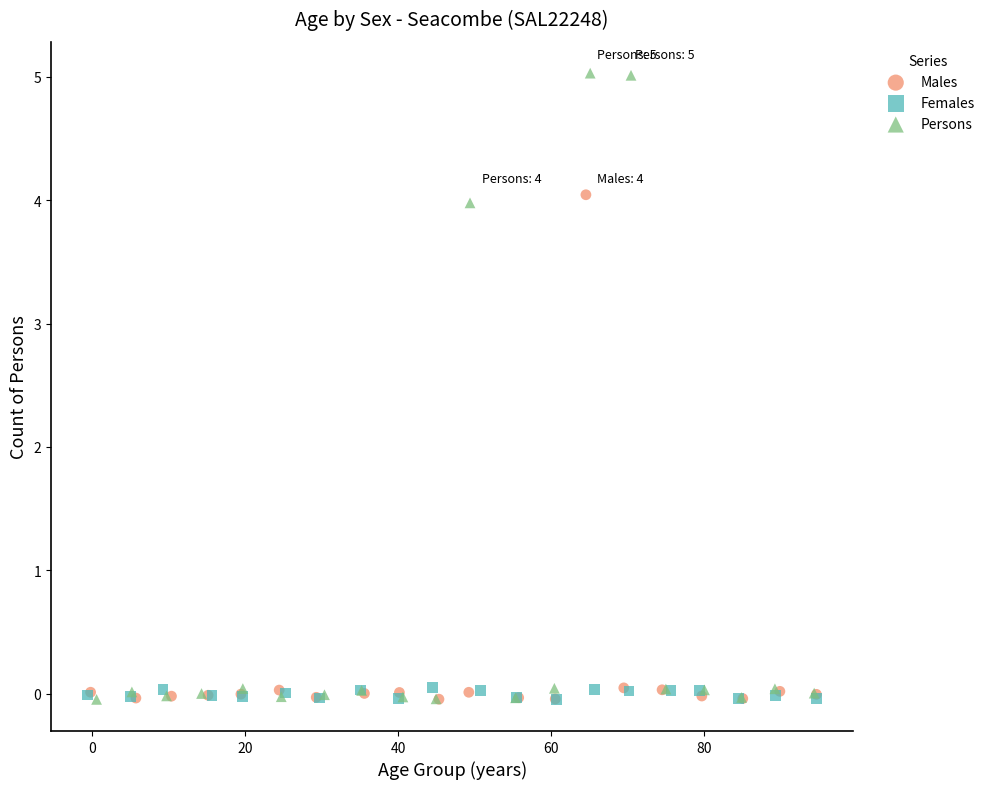

Which series has the widest spread of Y values?

Persons